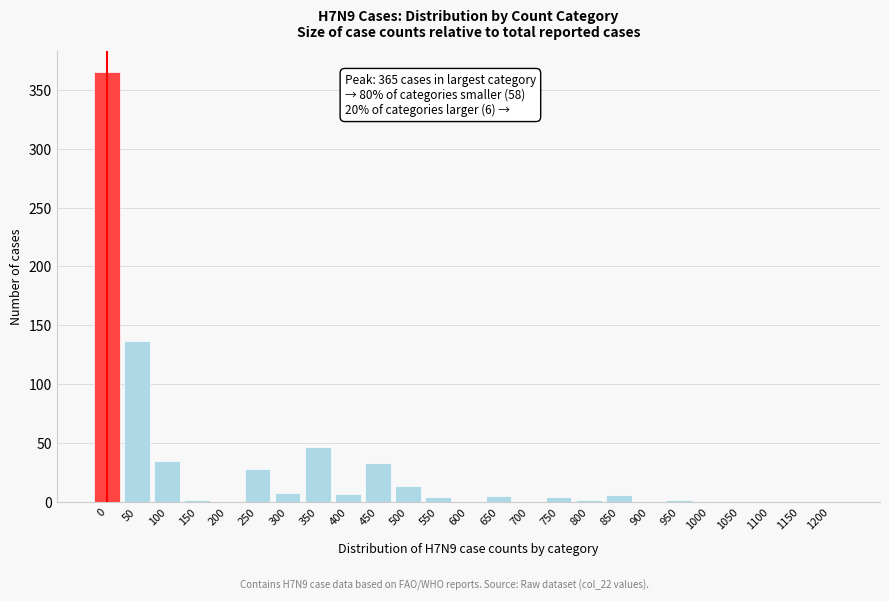

At which label is the value closest to 182?

50